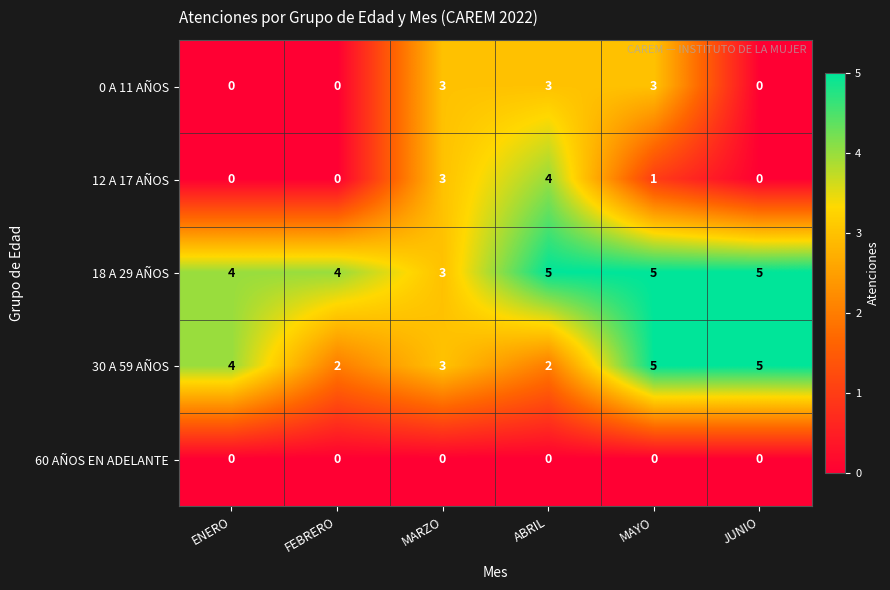

Reading right to left, what are all the values shown in this chart?

0 A 11 AÑOS: 0	3	3	3	0	0
12 A 17 AÑOS: 0	1	4	3	0	0
18 A 29 AÑOS: 5	5	5	3	4	4
30 A 59 AÑOS: 5	5	2	3	2	4
60 AÑOS EN ADELANTE: 0	0	0	0	0	0